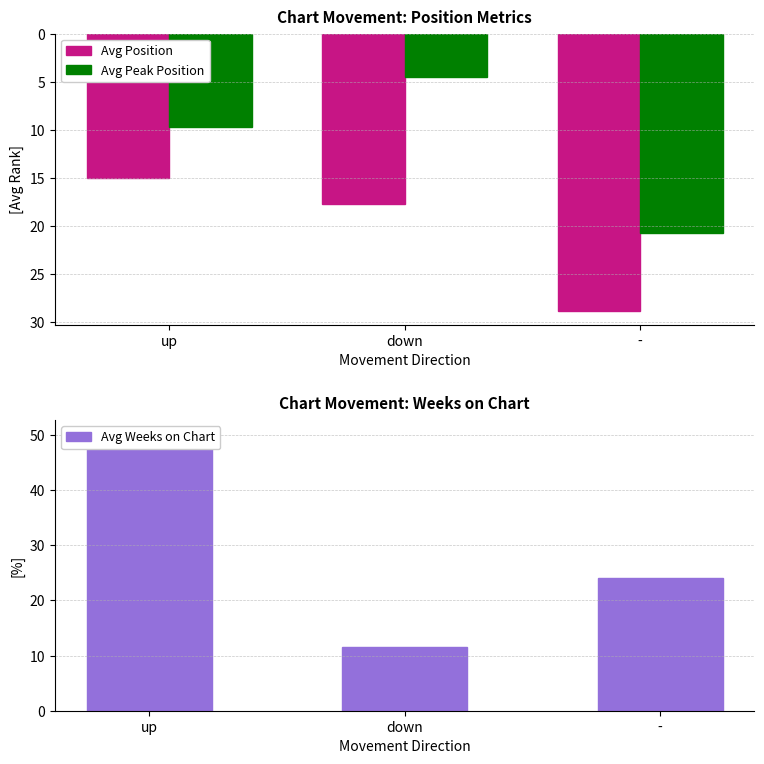

At which label does Avg Position reach its minimum?

up